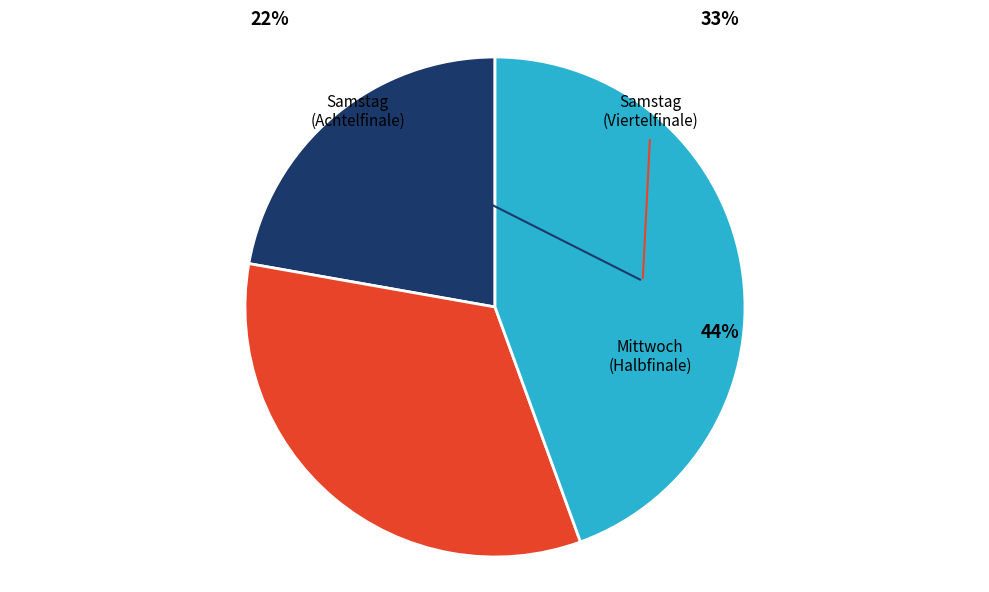

What is the smallest slice in the pie chart?

Samstag (Achtelfinale)